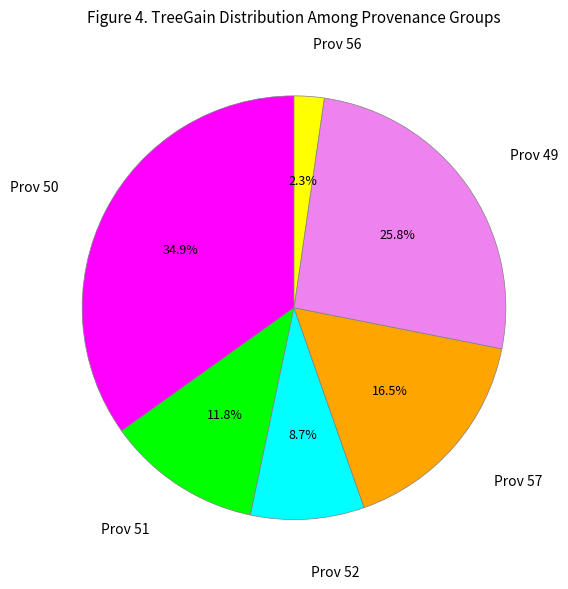

Is there a majority slice in this chart?

No